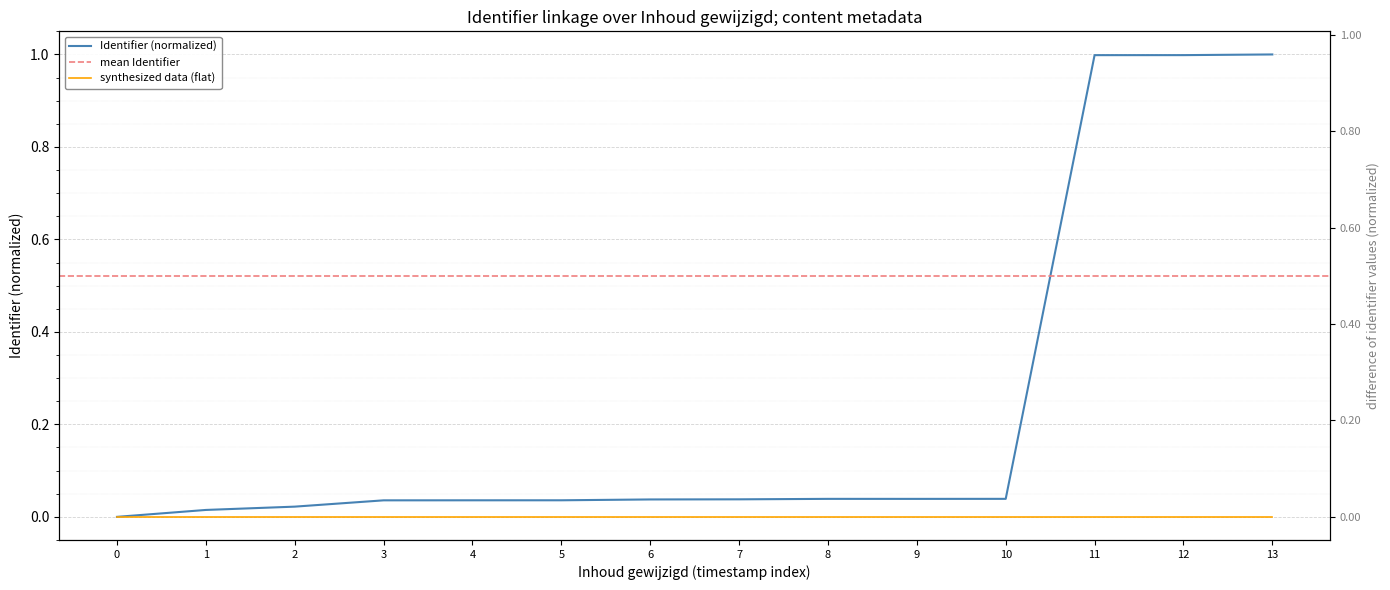

What is the difference between the second highest and minimum values?

1.0